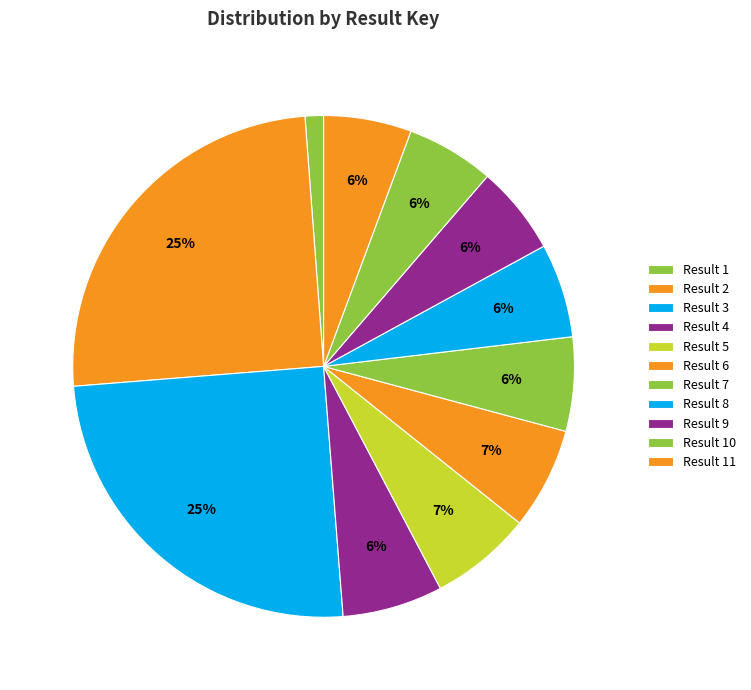

How many slices are in this pie chart?

11